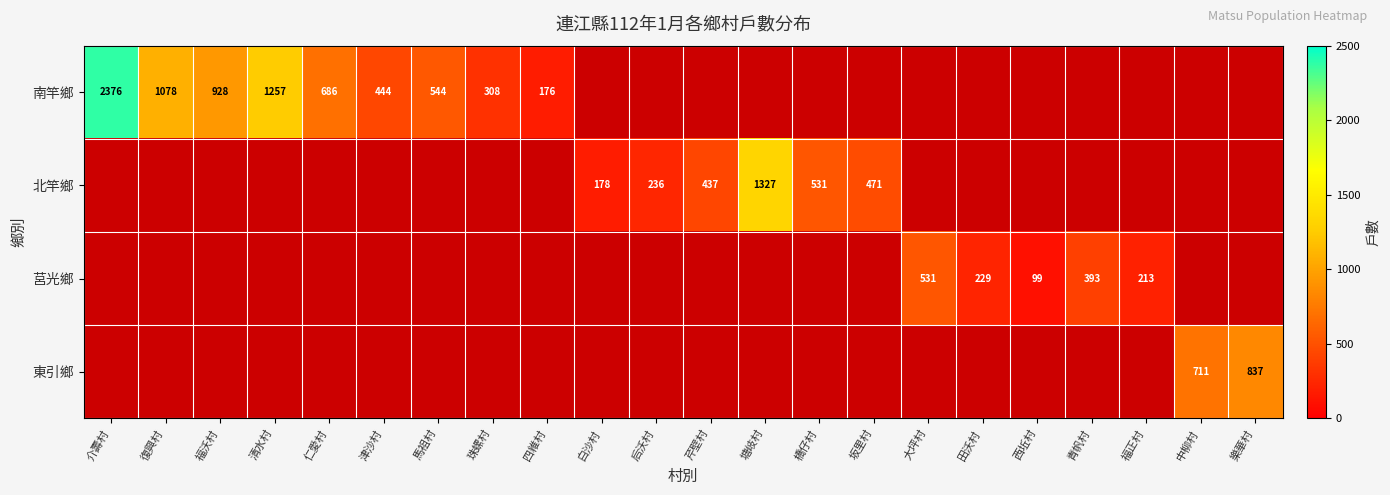

What is the sum of the 北竿鄉 values at 橋仔村 and 芹壁村?

968